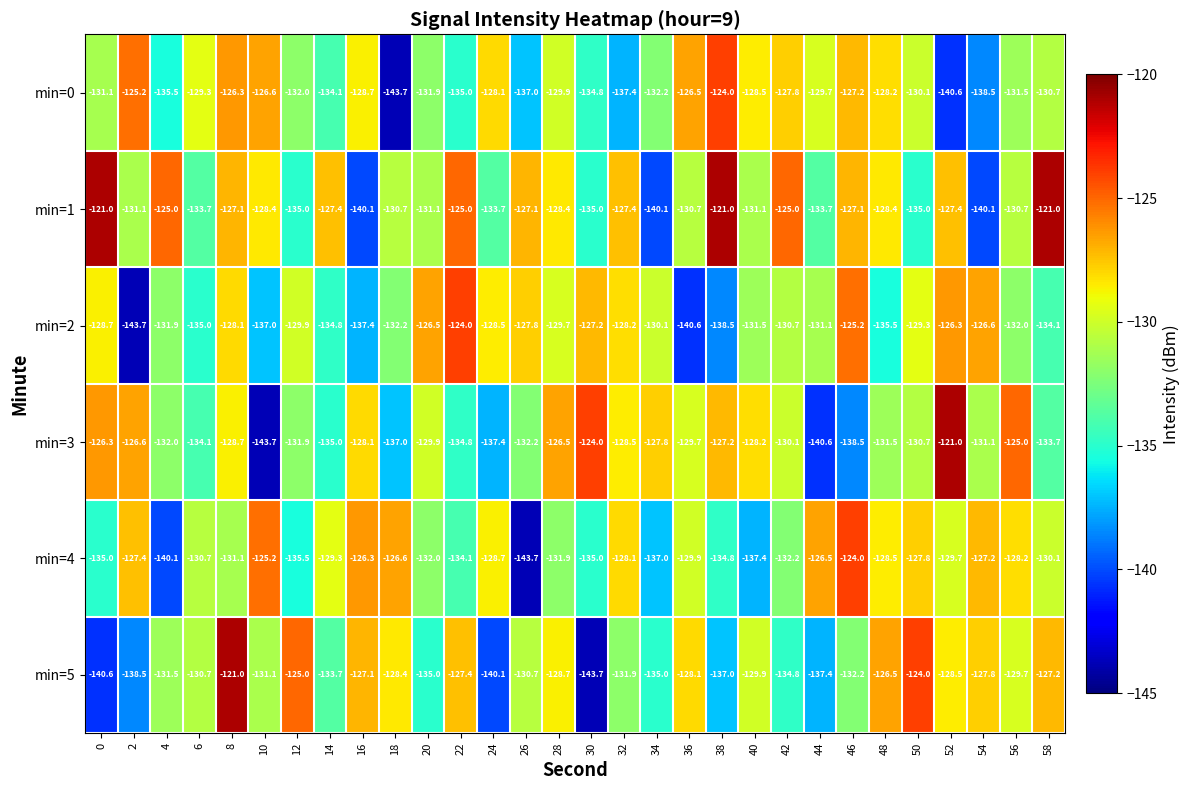

Where is min=5 nearest to the value -132?

32